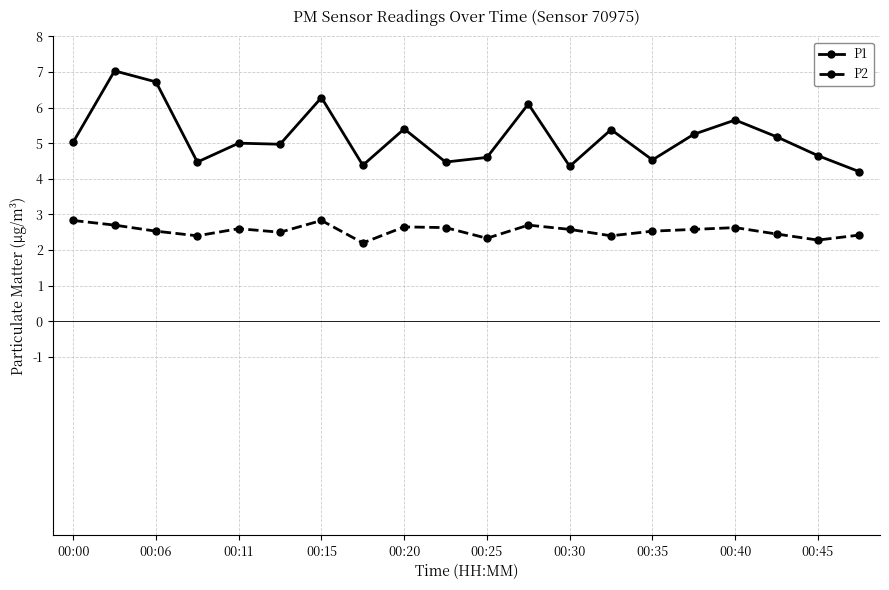

What is the value of the P1 point at the 14th from the left?

5.4